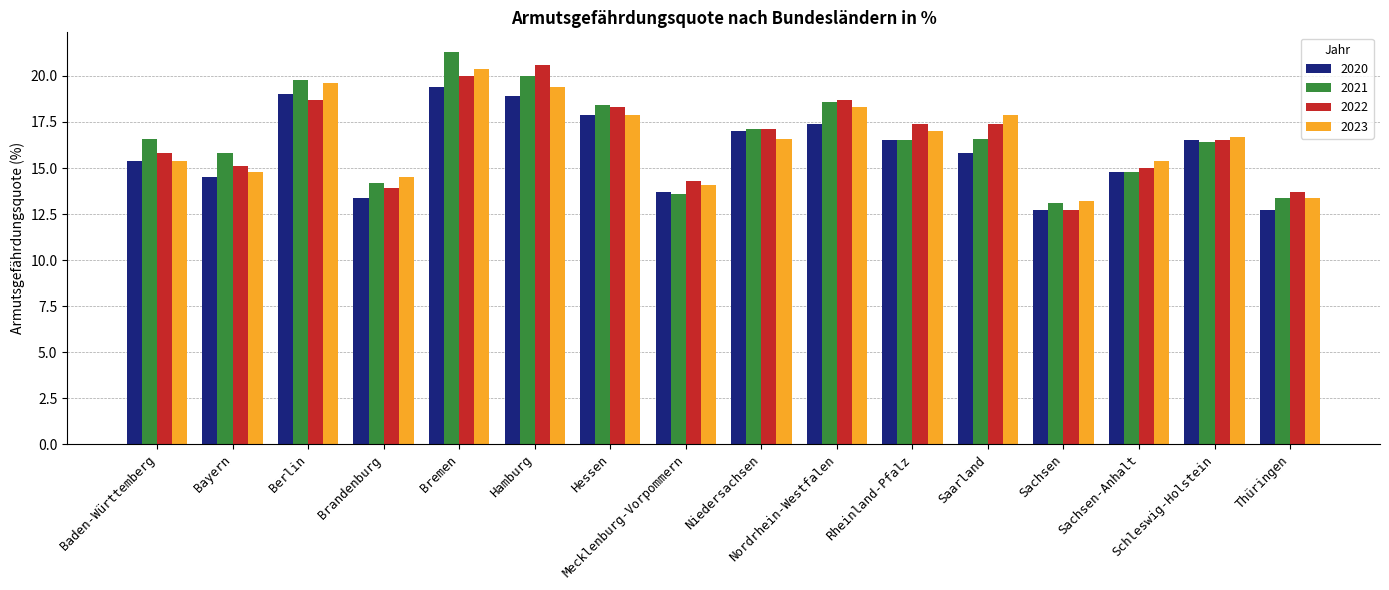

What is the sum of all 2021 values?

266.2